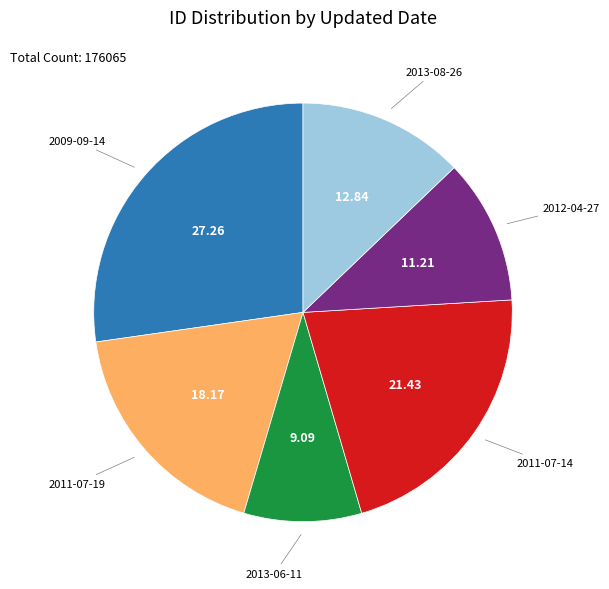

Does any single category account for the majority?

No